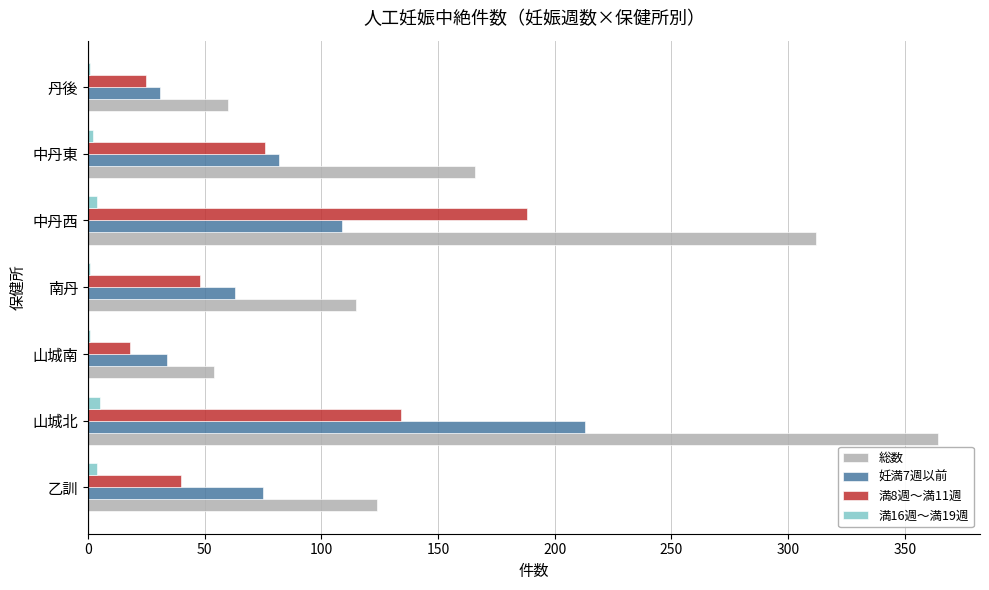

Count the number of categories in the chart.

7